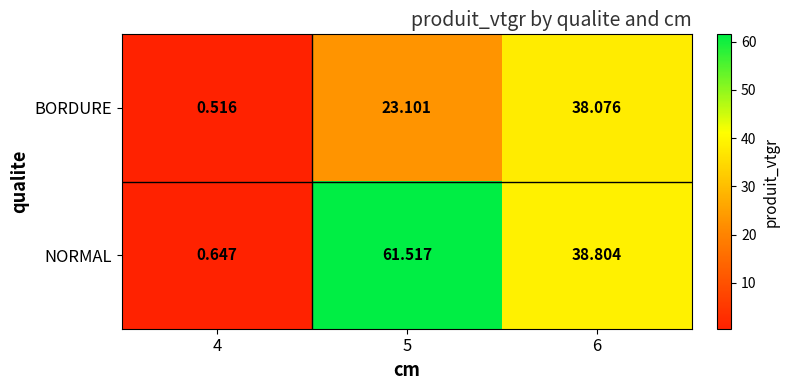

Rank the series by their maximum value, from highest to lowest.

NORMAL, BORDURE